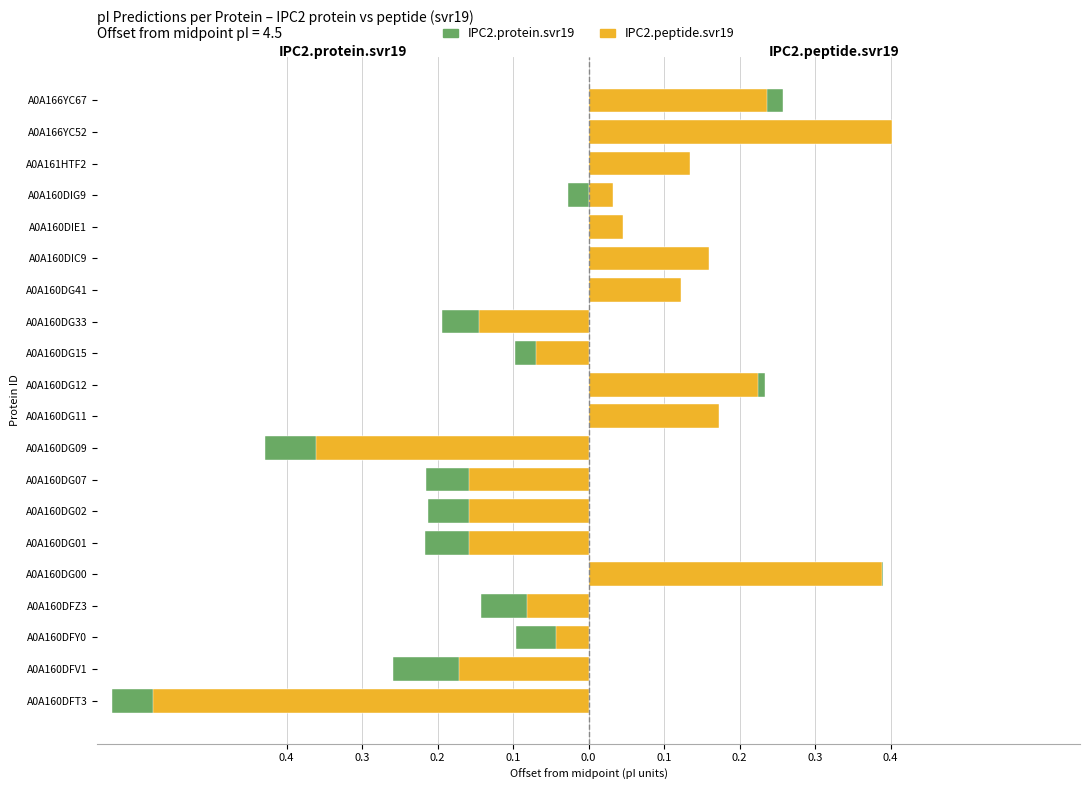

The value of IPC2.peptide.svr19 at A0A160DFV1 is -0.2. True or false?

False